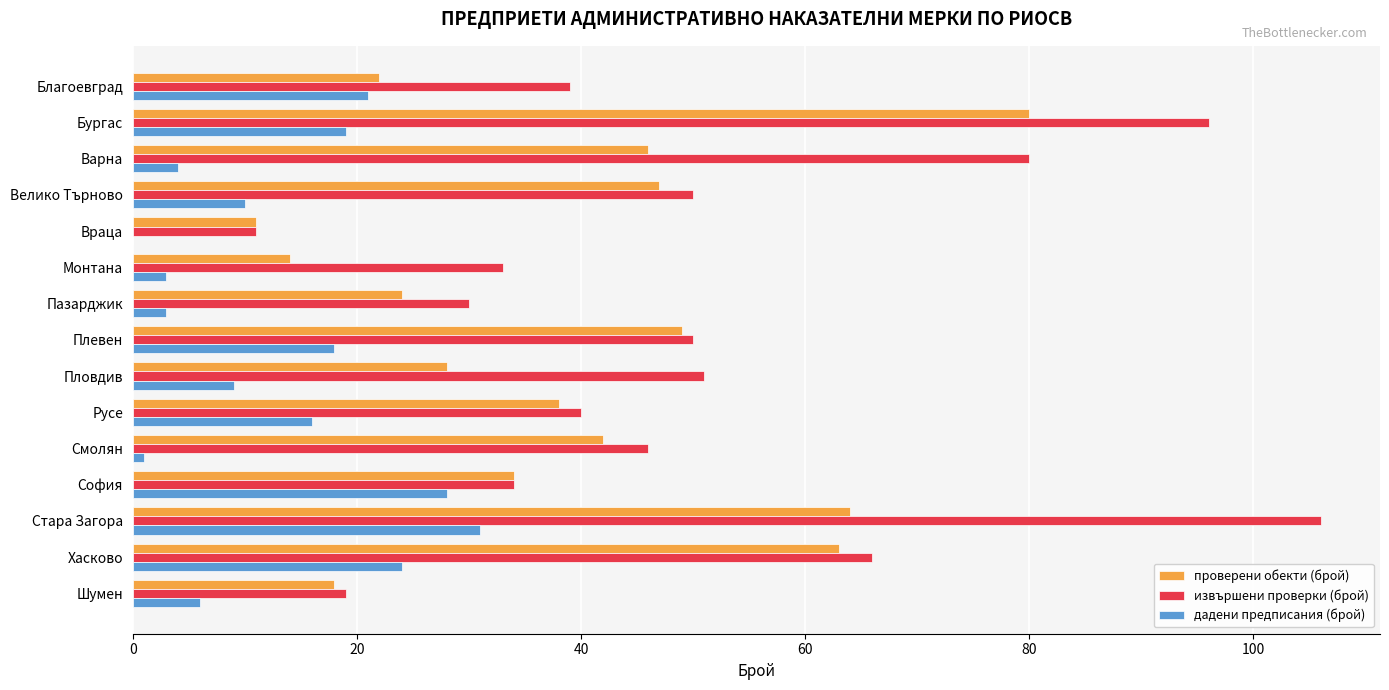

Between Бургас and Плевен, which series saw the biggest shift?

извършени проверки (брой)